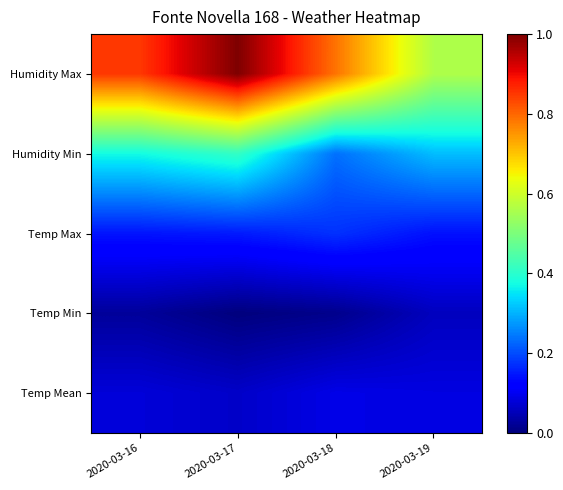

At which category is the sum across all series the highest?

2020-03-17